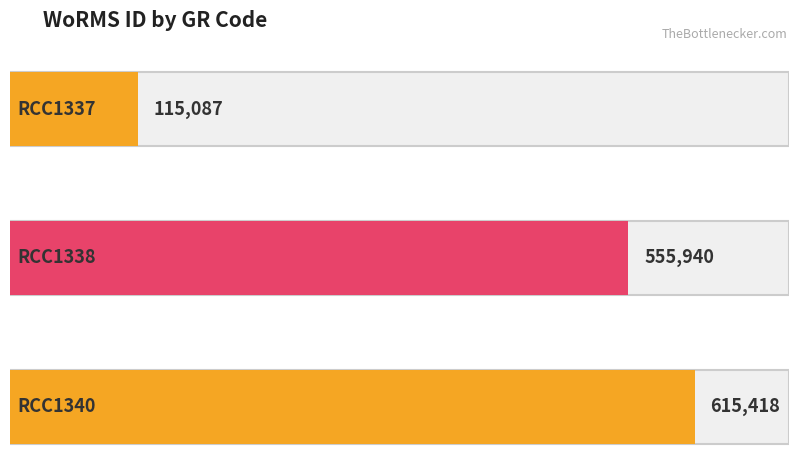

What is the average value?

428815